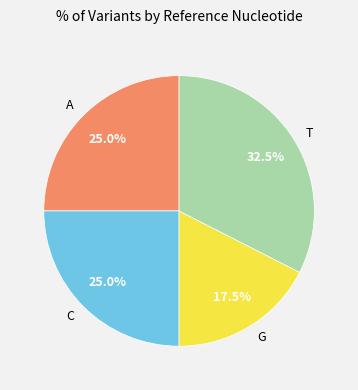

To the nearest percent, what percentage of the pie is C?

25%